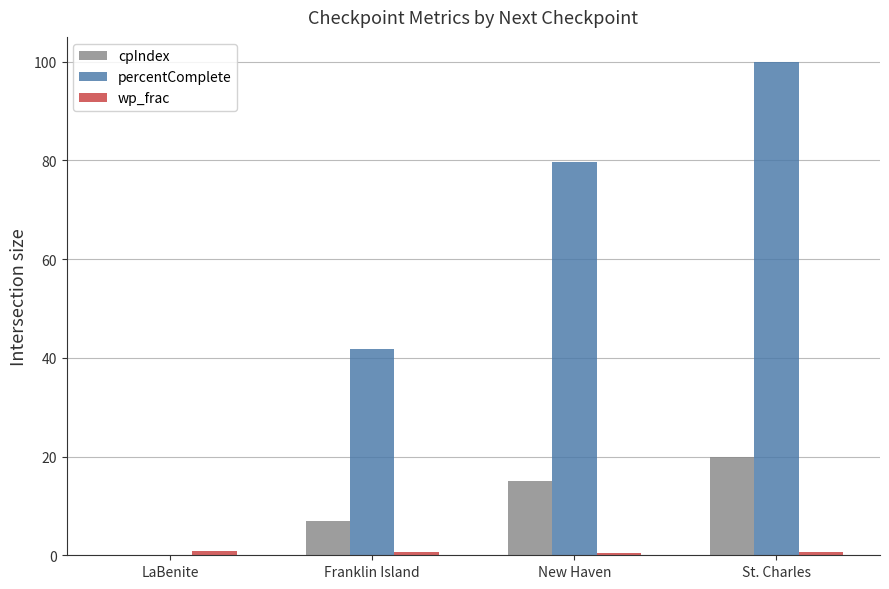

Is it true that percentComplete equals 53.5 at New Haven?

False